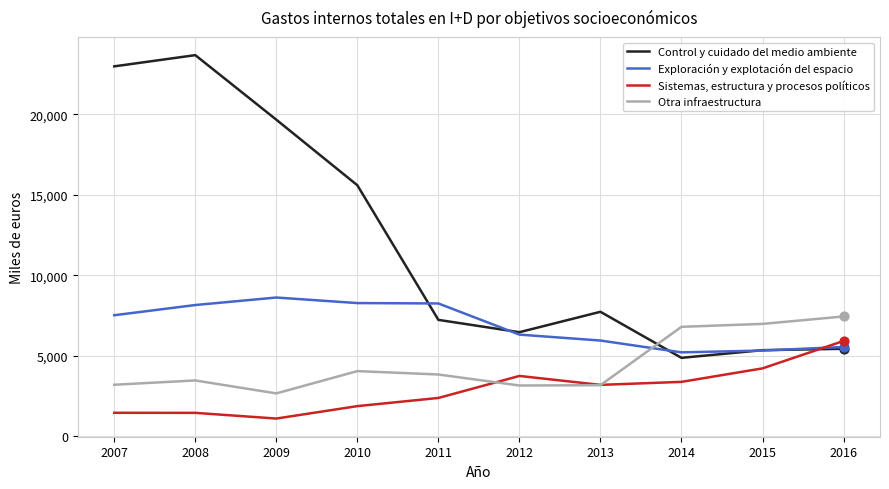

What is the total value across all series at 2014?

20298